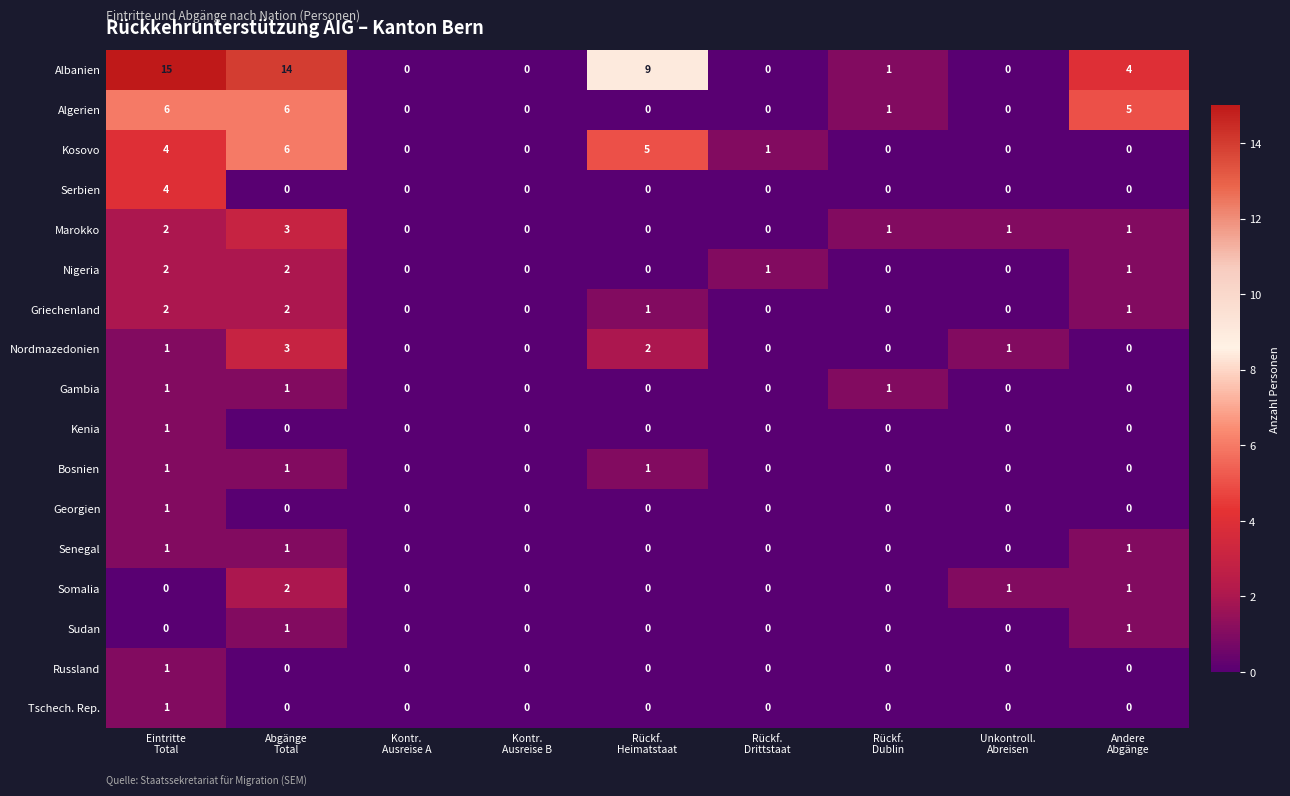

Which series has the largest range (max minus min)?

Albanien